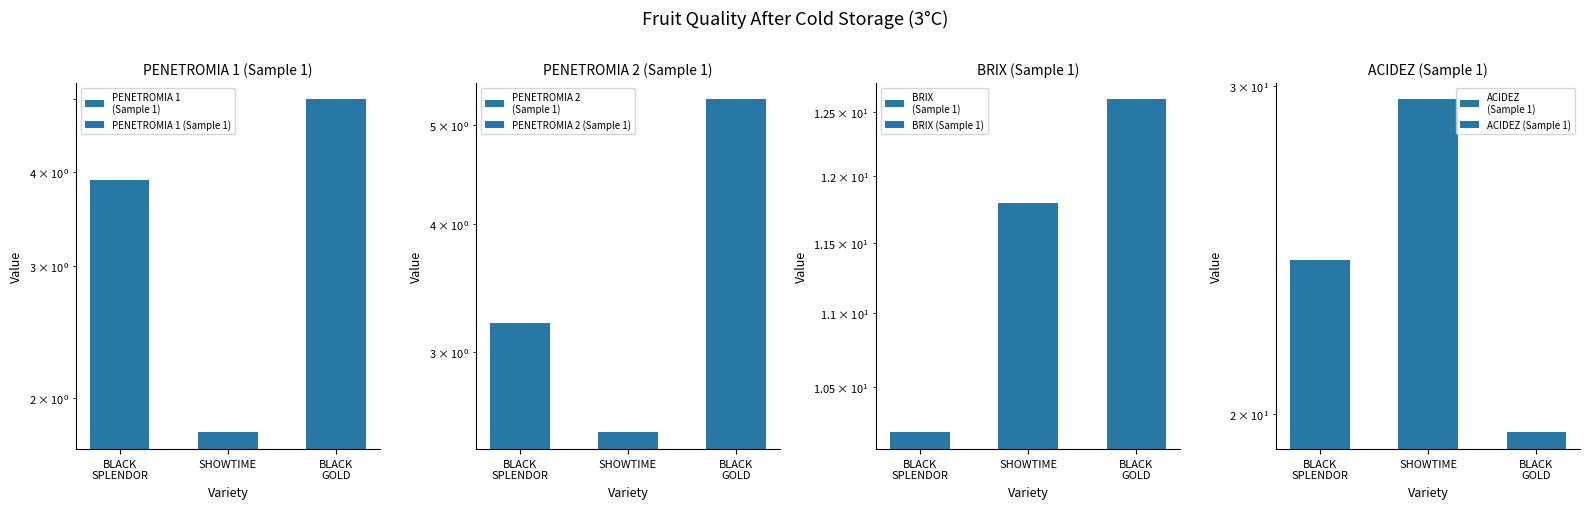

What is the label of the 3rd bar from the left?

BLACK
GOLD